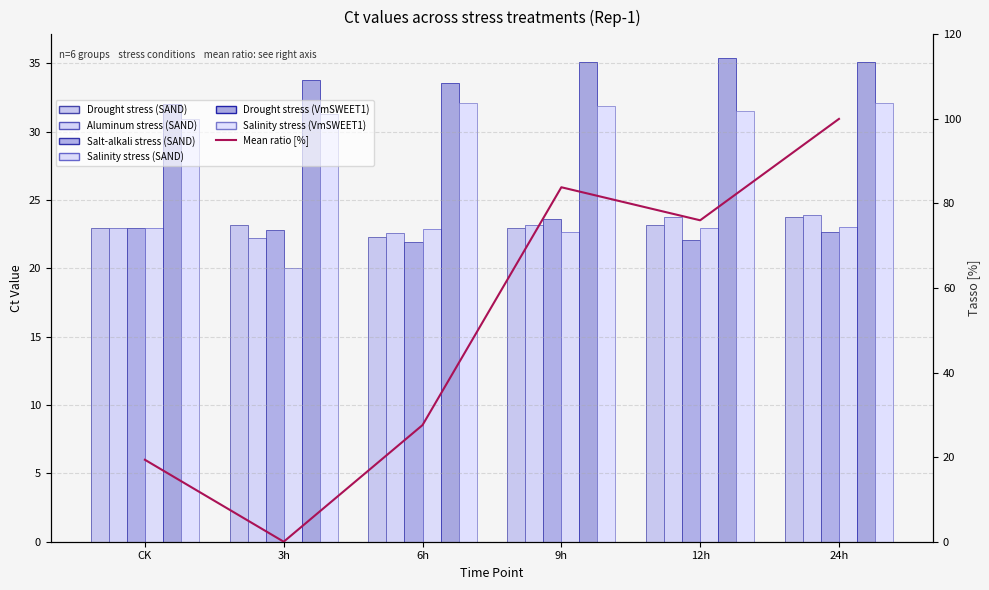

What is the sum of all Salinity stress (VmSWEET1) values?

189.8